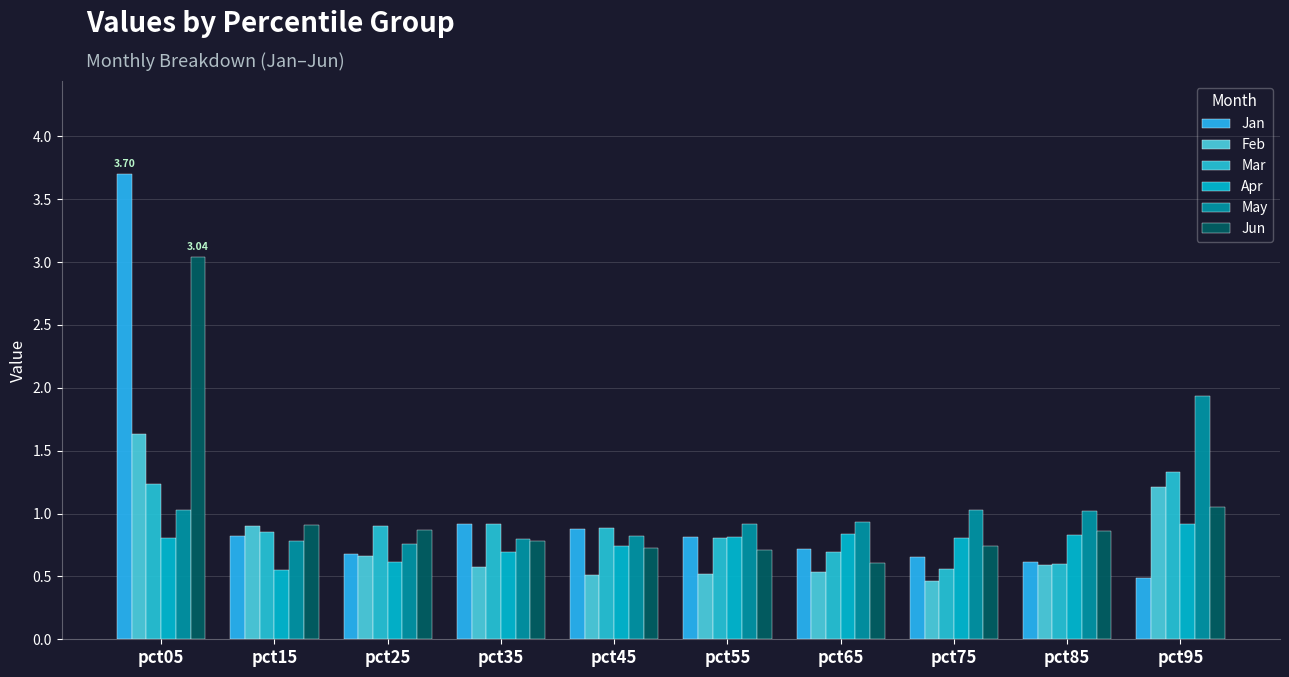

What is the sum of all Apr values?

7.6